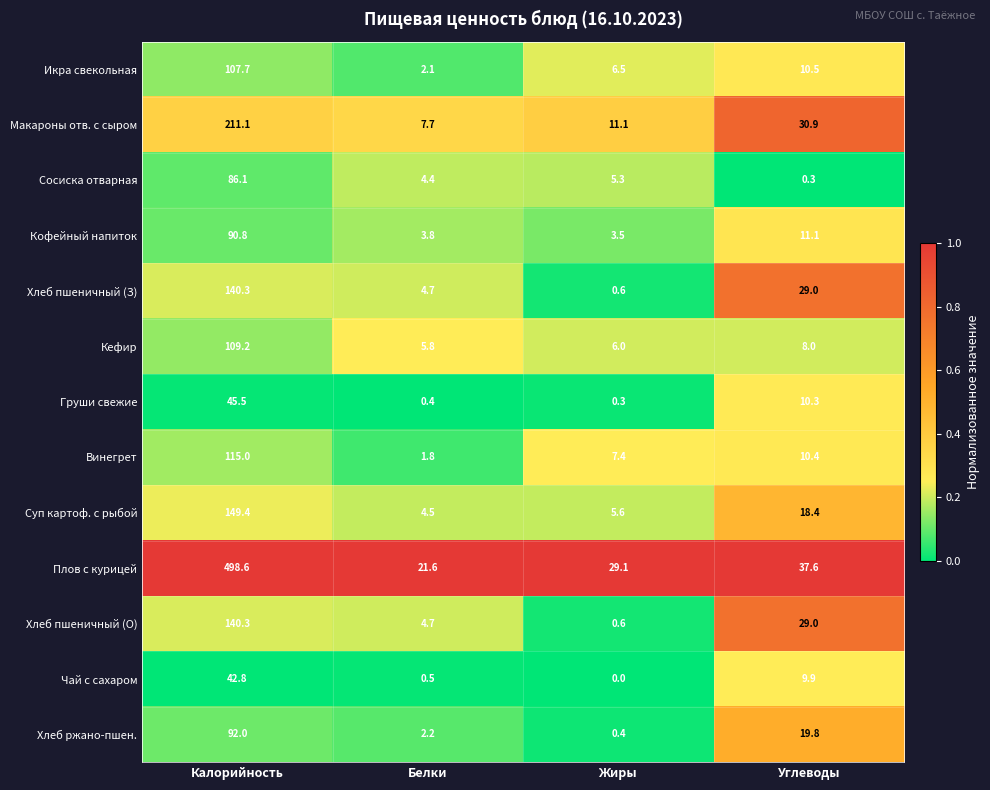

The Винегрет series shows 15.6 at Углеводы. True or false?

False